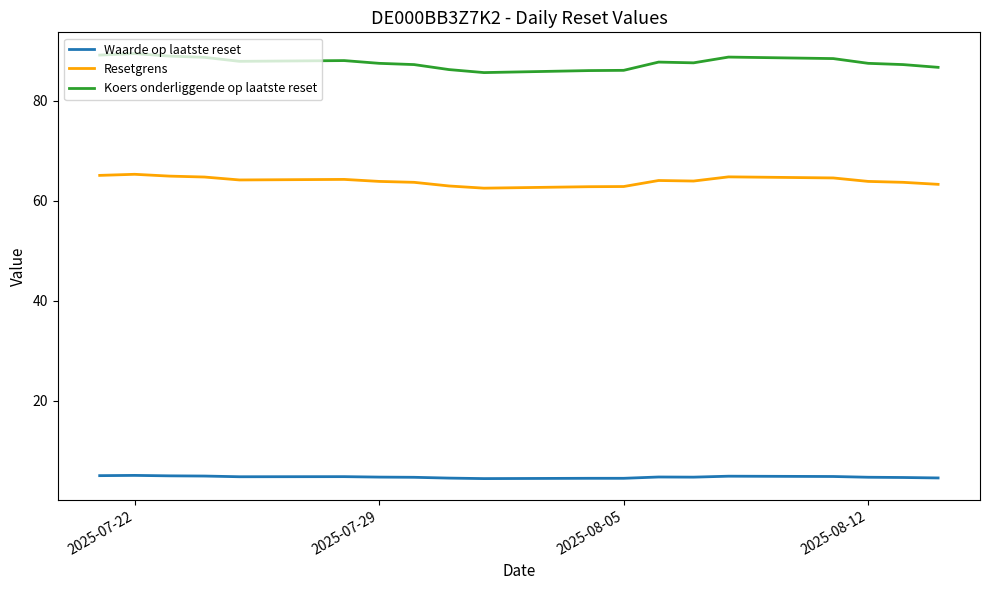

Rank the series by their average value, from highest to lowest.

Koers onderliggende op laatste reset, Resetgrens, Waarde op laatste reset